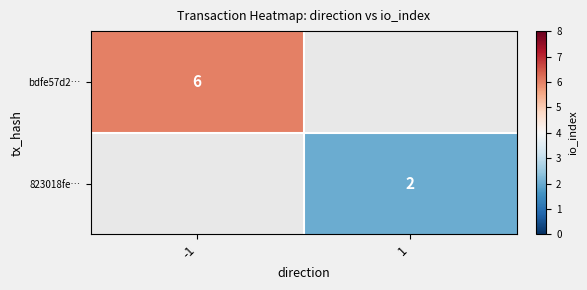

True or false: bdfe57d2… has a value of 9 at -1.

False